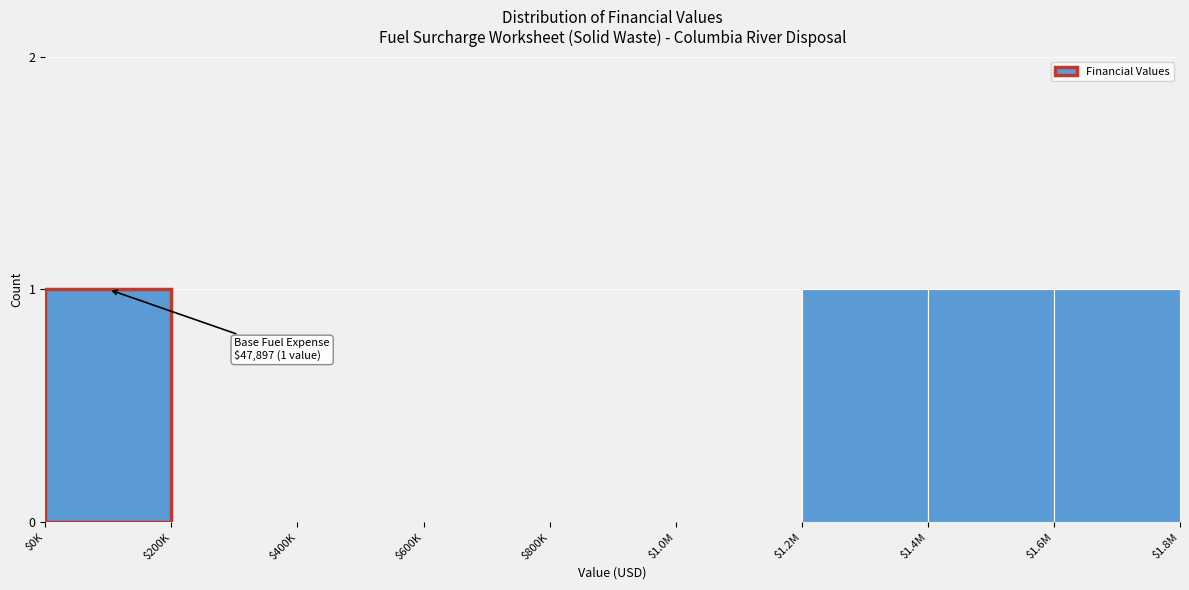

What is the sum of all values?

4